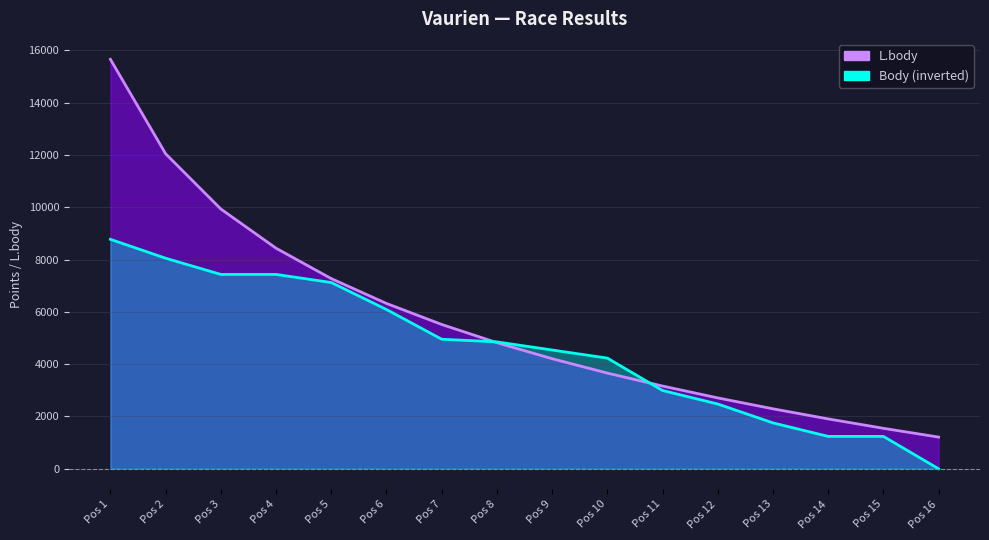

What is the difference between the highest and lowest values at Pos 16?

1212.0